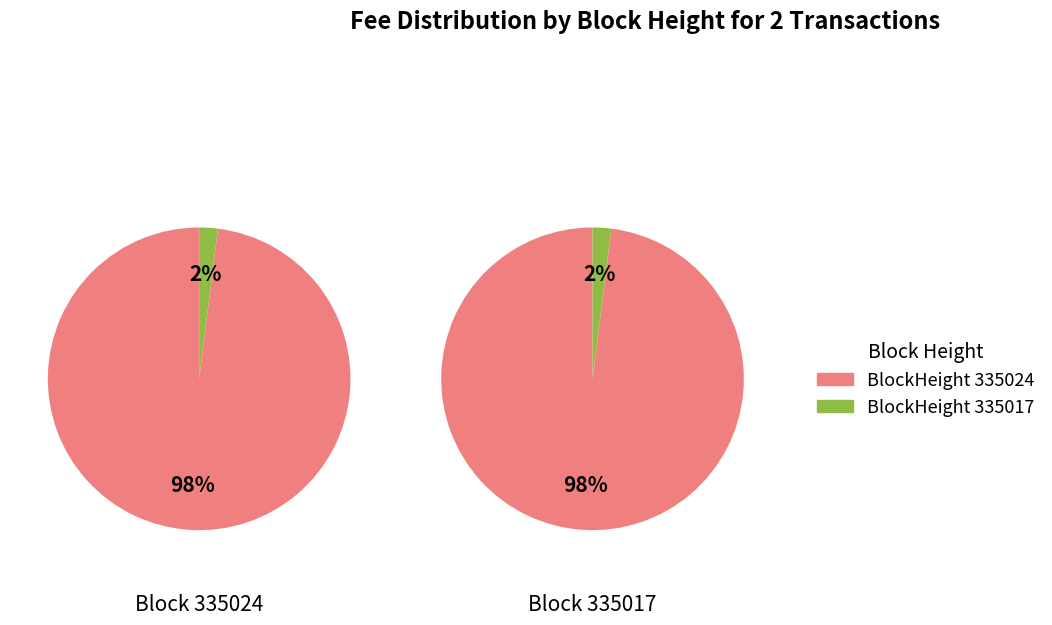

Combined, what portion of the pie is 335024 and 335017?

100.0%